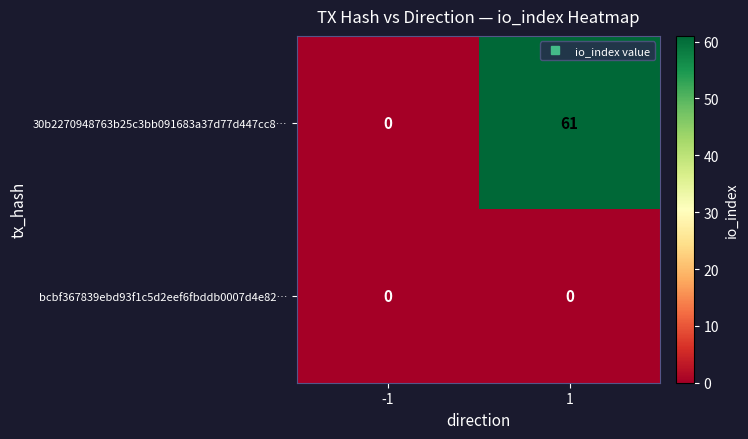

Is the value of bcbf367839ebd93f1c5d2eef6fbddb0007d4e82… at 1 greater than the value of 30b2270948763b25c3bb091683a37d77d447cc8… at 1?

No